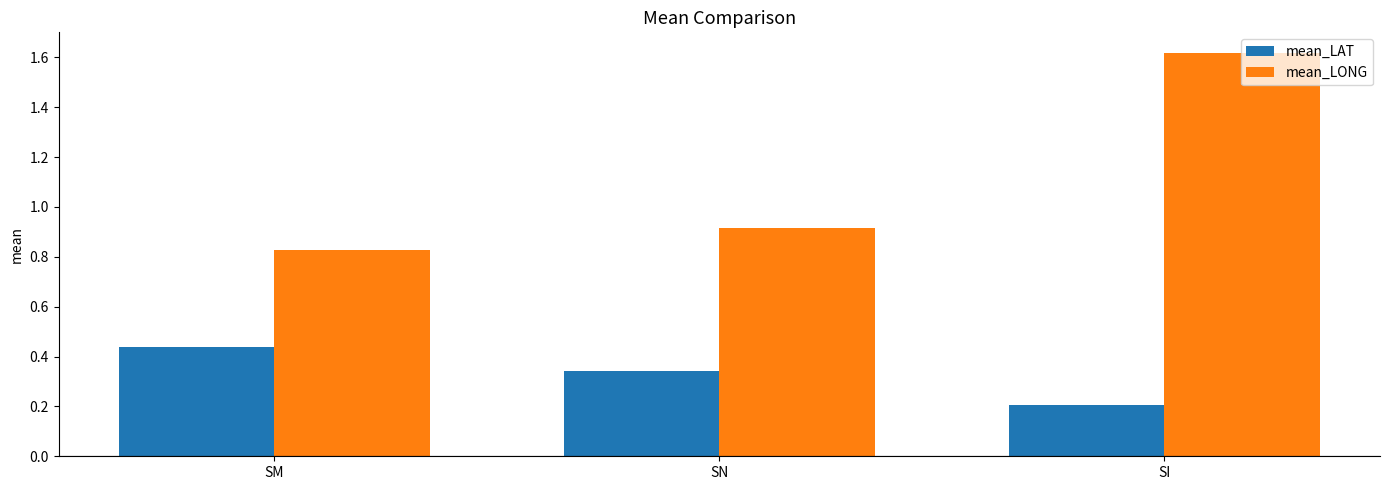

List the labels in order of mean_LONG value, smallest first.

SM, SN, SI